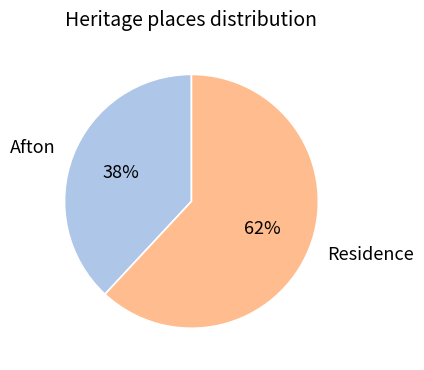

Is there a majority slice in this chart?

Yes